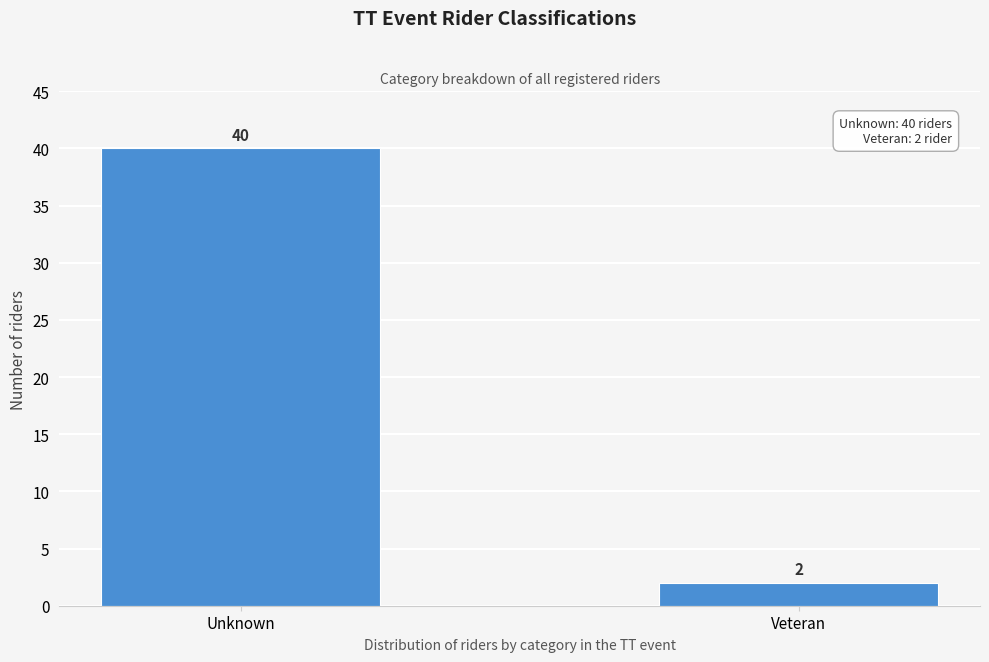

Reading left to right, what are all the values shown in this chart?

Unknown=40	Veteran=2